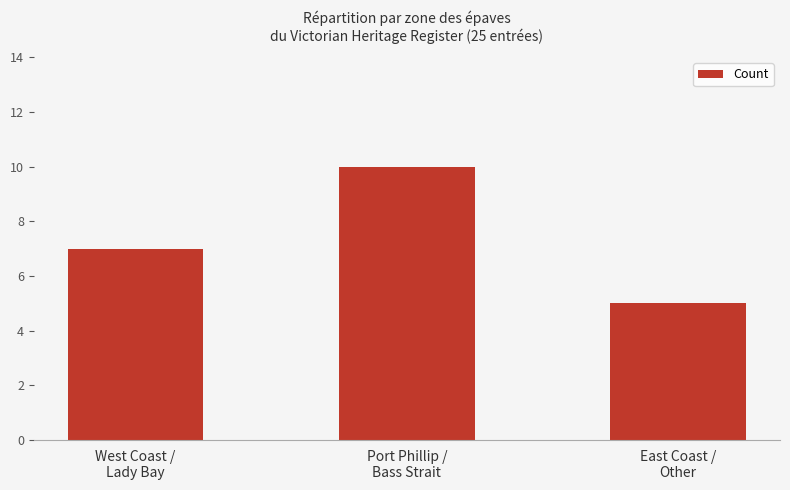

What is the minimum value shown in the chart?

5